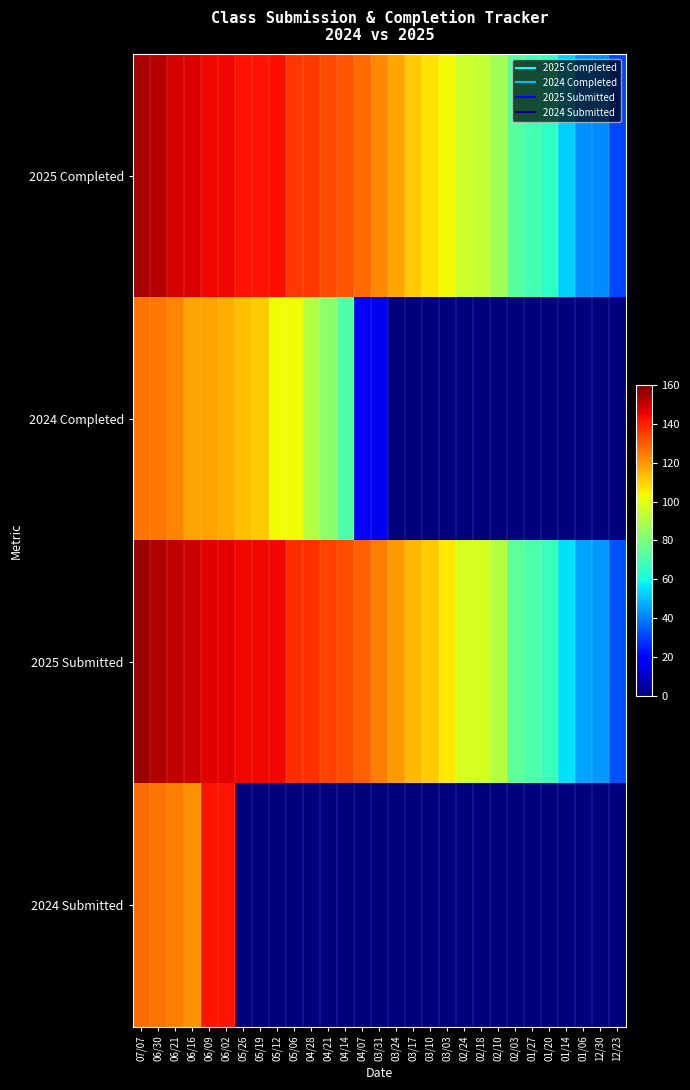

How many series are shown in this chart?

4